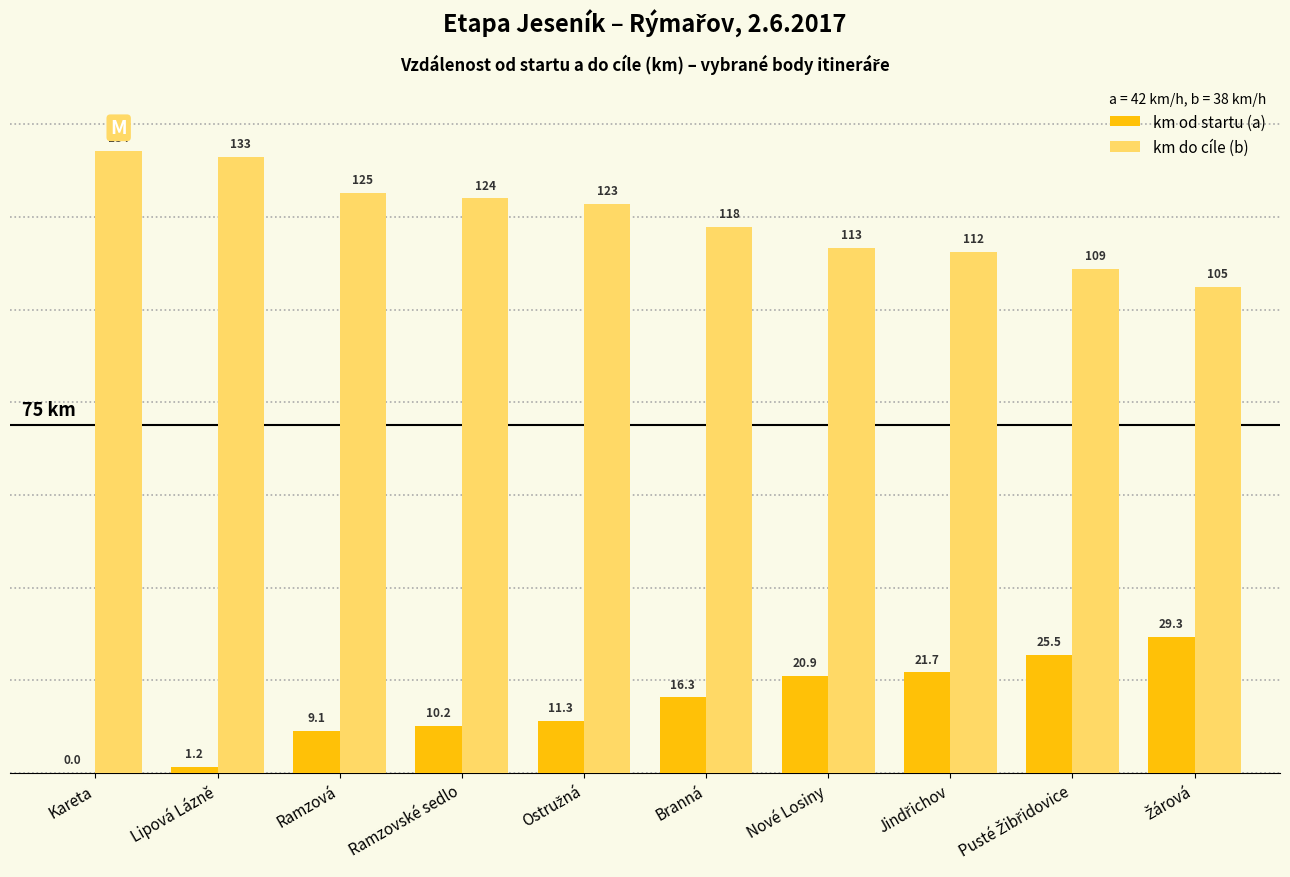

Which series has the largest total across all categories?

km do cíle (b)